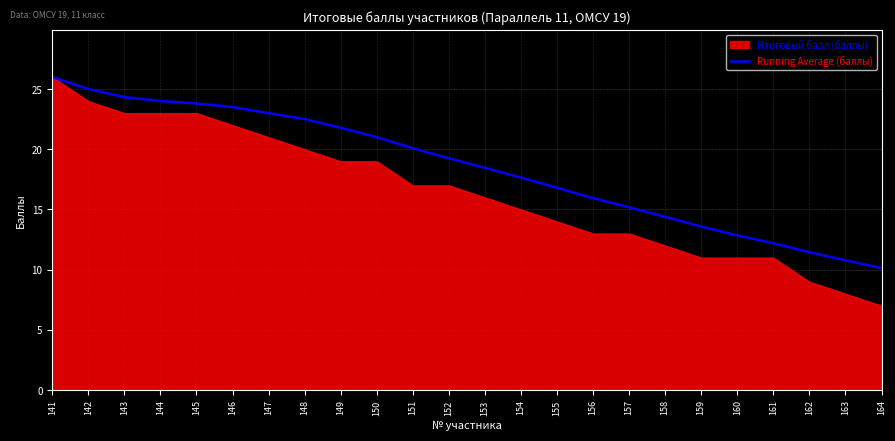

Which has a higher value, 150 or 147?

147